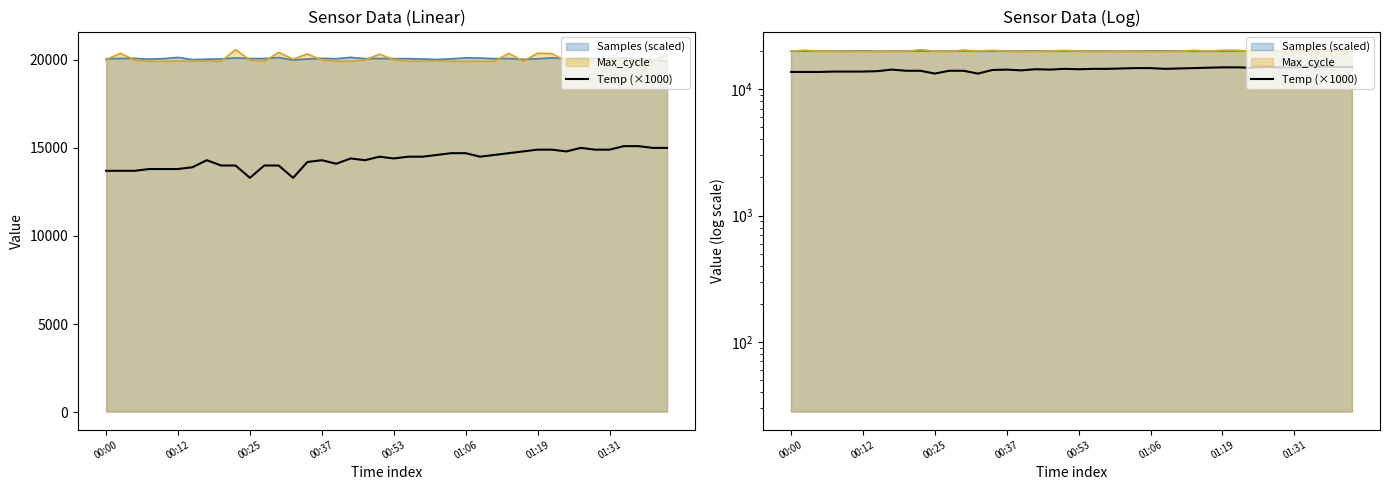

The chart shows a value of 15100 at 36. True or false?

True